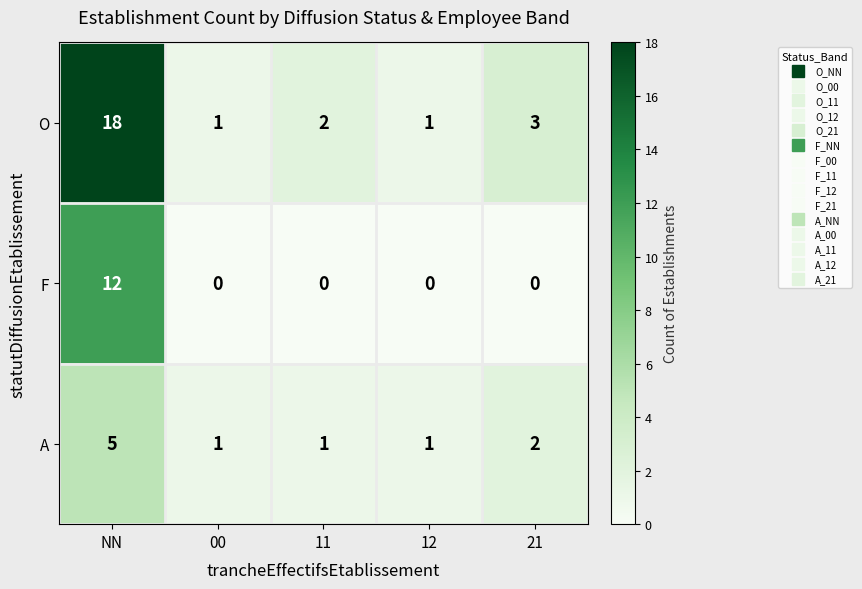

What is the sum of all A values?

10